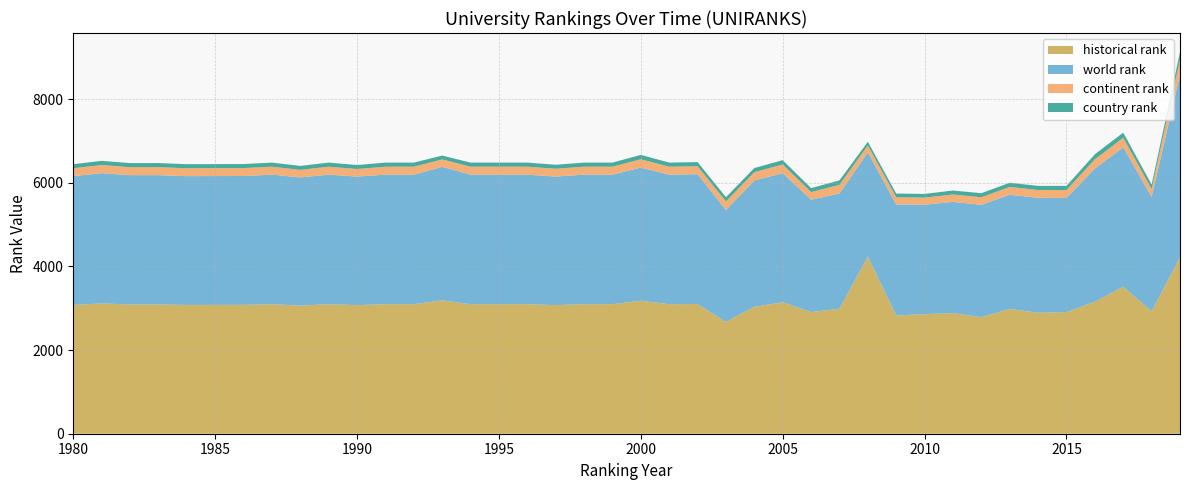

Reading right to left, transcribe all the data shown in this chart.

world rank: 2019=4356.0	2018=2735.0	2017=3332.0	2016=3182.0	2015=2728.0	2014=2748.0	2013=2728.0	2012=2684.0	2011=2658.0	2010=2616.0	2009=2654.0	2008=2487.0	2007=2755.0	2006=2685.0	2005=3086.0	2004=3019.0	2003=2674.0	2002=3101.0	2001=3096.0	2000=3180.0	1999=3096.0	1998=3096.0	1997=3073.0	1996=3096.0	1995=3096.0	1994=3096.0	1993=3189.0	1992=3096.0	1991=3096.0	1990=3073.0	1989=3096.0	1988=3063.0	1987=3096.0	1986=3080.0	1985=3079.0	1984=3078.0	1983=3090.0	1982=3090.0	1981=3114.0	1980=3078.0
continent rank: 2019=368.0	2018=187.0	2017=227.0	2016=220.0	2015=187.0	2014=186.0	2013=188.0	2012=181.0	2011=177.0	2010=170.0	2009=171.0	2008=166.0	2007=208.0	2006=183.0	2005=207.0	2004=199.0	2003=203.0	2002=191.0	2001=190.0	2000=200.0	1999=190.0	1998=190.0	1997=187.0	1996=190.0	1995=190.0	1994=190.0	1993=178.0	1992=190.0	1991=190.0	1990=181.0	1989=190.0	1988=180.0	1987=190.0	1986=189.0	1985=189.0	1984=189.0	1983=191.0	1982=190.0	1981=194.0	1980=189.0
country rank: 2019=179.0	2018=105.0	2017=124.0	2016=121.0	2015=101.0	2014=99.0	2013=99.0	2012=97.0	2011=95.0	2010=88.0	2009=88.0	2008=88.0	2007=105.0	2006=95.0	2005=103.0	2004=99.0	2003=102.0	2002=99.0	2001=98.0	2000=104.0	1999=98.0	1998=98.0	1997=96.0	1996=98.0	1995=98.0	1994=98.0	1993=92.0	1992=98.0	1991=98.0	1990=95.0	1989=98.0	1988=95.0	1987=98.0	1986=97.0	1985=97.0	1984=97.0	1983=98.0	1982=98.0	1981=100.0	1980=96.0
historical rank: 2019=4218.0	2018=2926.3	2017=3514.0	2016=3156.5	2015=2907.7	2014=2890.3	2013=2983.5	2012=2786.7	2011=2883.0	2010=2857.5	2009=2827.0	2008=4237.0	2007=2987.0	2006=2907.5	2005=3142.5	2004=3033.0	2003=2674.0	2002=3101.0	2001=3096.0	2000=3180.0	1999=3096.0	1998=3096.0	1997=3073.0	1996=3096.0	1995=3096.0	1994=3096.0	1993=3189.0	1992=3096.0	1991=3096.0	1990=3073.0	1989=3096.0	1988=3063.0	1987=3096.0	1986=3080.0	1985=3079.0	1984=3078.0	1983=3090.0	1982=3090.0	1981=3114.0	1980=3078.0